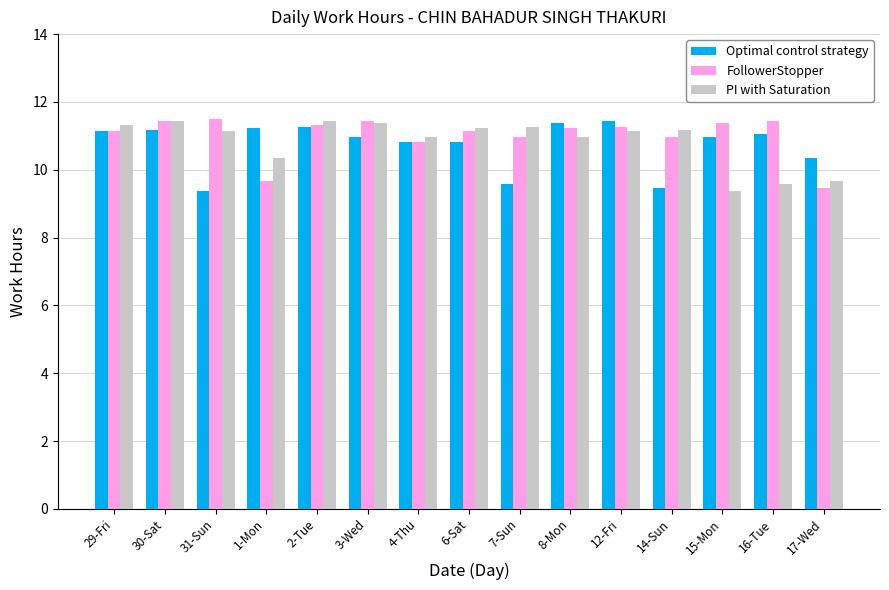

What position from the left is 1-Mon?

4